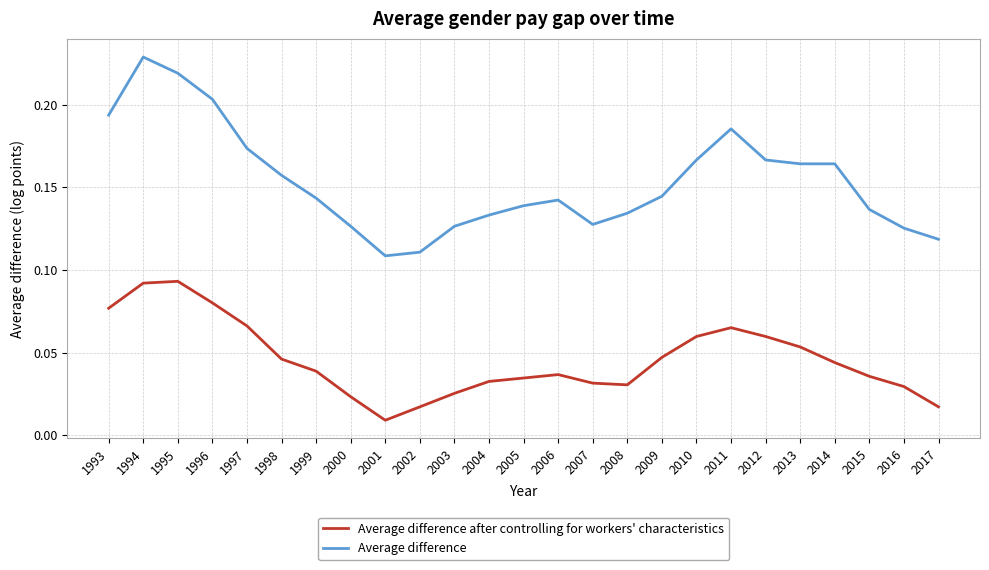

Which series has the largest total across all categories?

Average difference